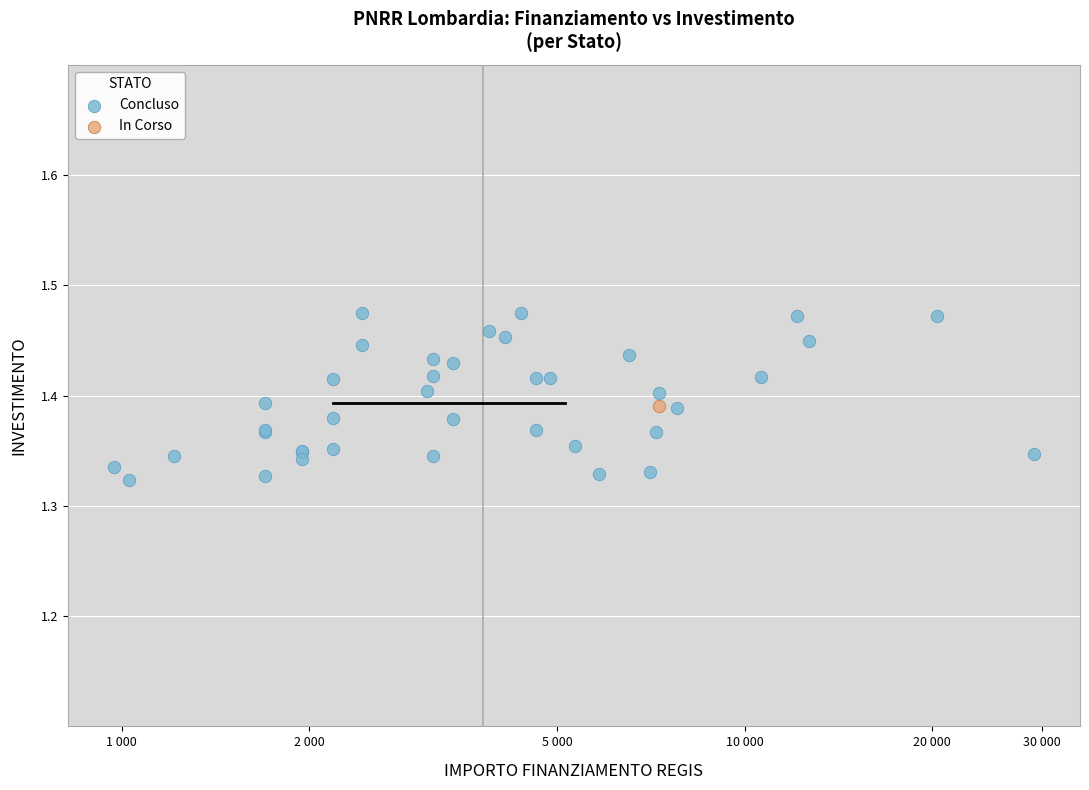

What are all the series names shown in the legend?

Concluso, In Corso